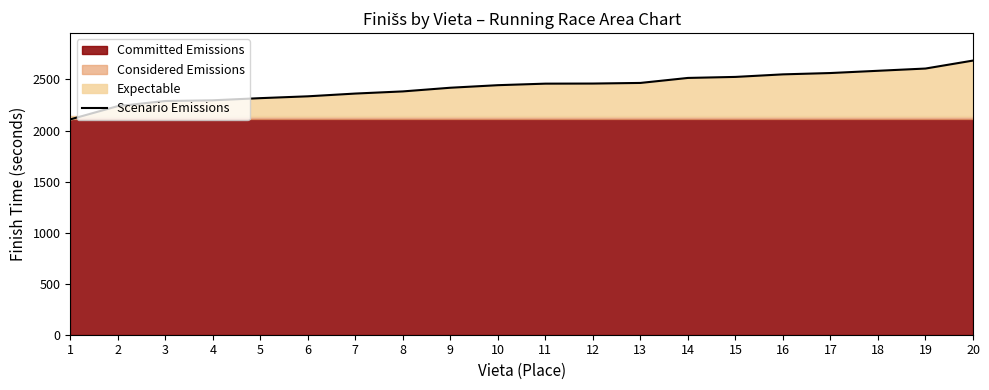

What value does the data have at 5, to the nearest 10?

2320